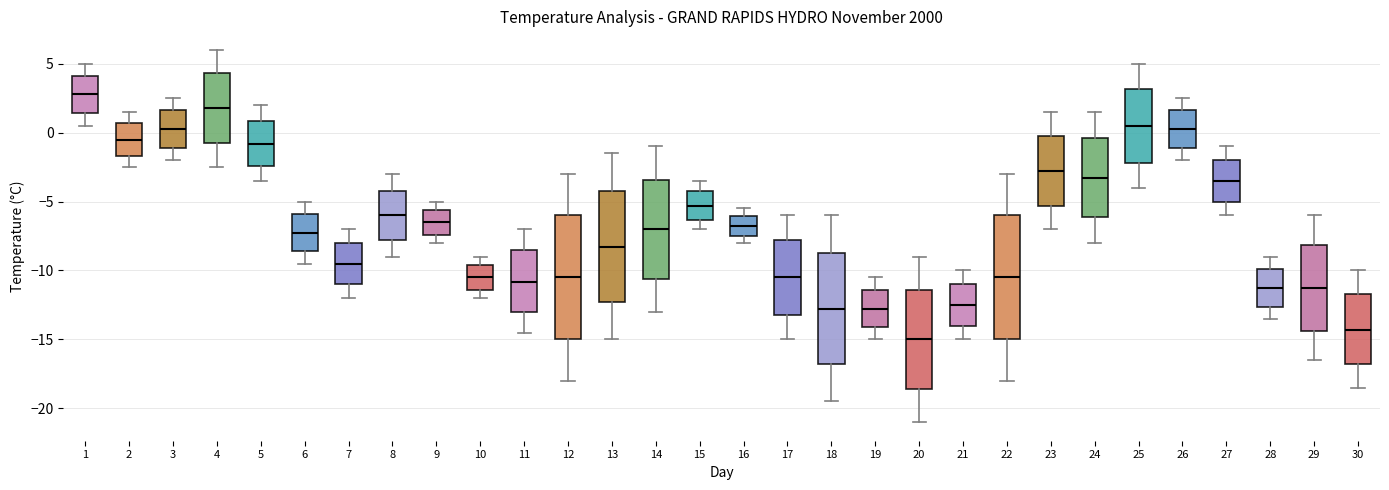

Which box's median line is the lowest?

20